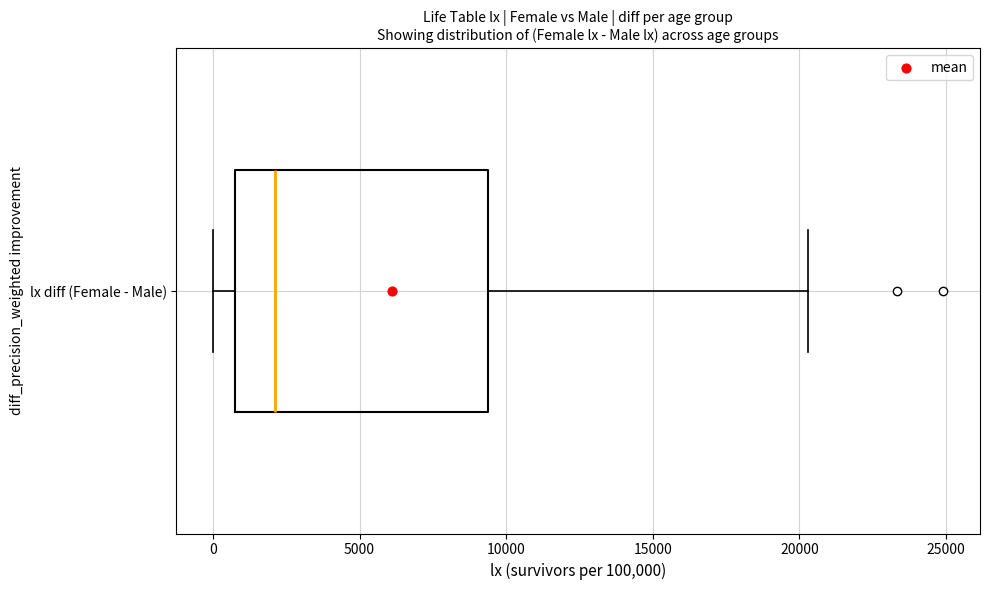

Transcribe this box plot: give where the median line is, the range the box spans, and where the two whiskers end, as read against the x-axis. The values are not printed on the chart, so give them approximately, as read against the axis.

median 2000, box 1000 to 9500, whiskers 0 to 20500